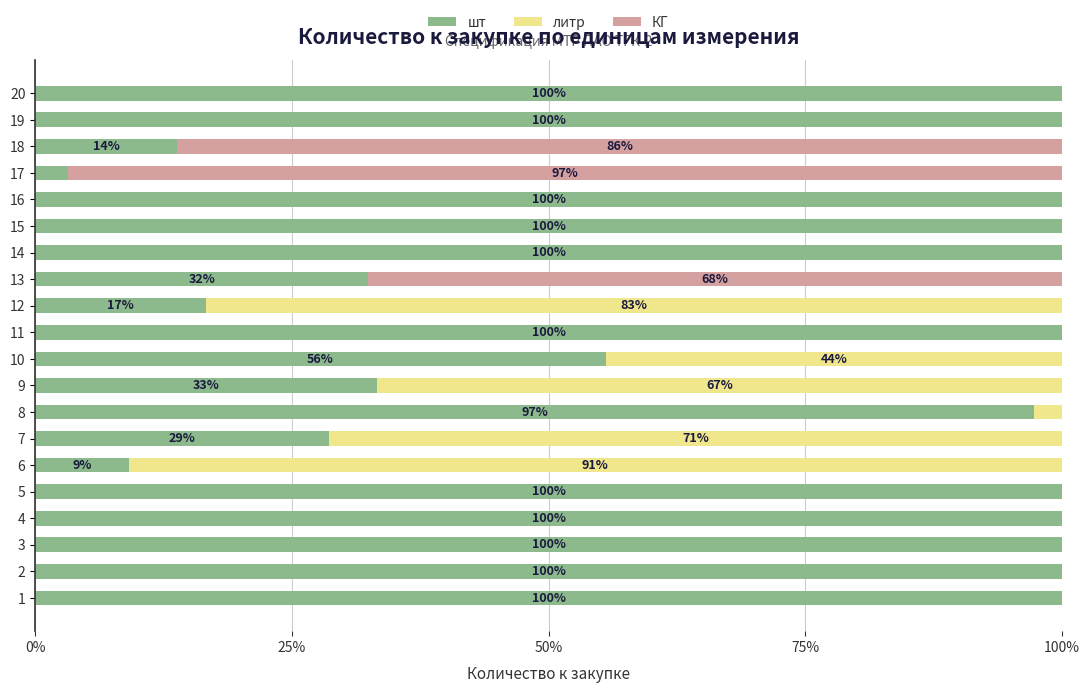

The шт series shows 18.7 at 7. True or false?

False